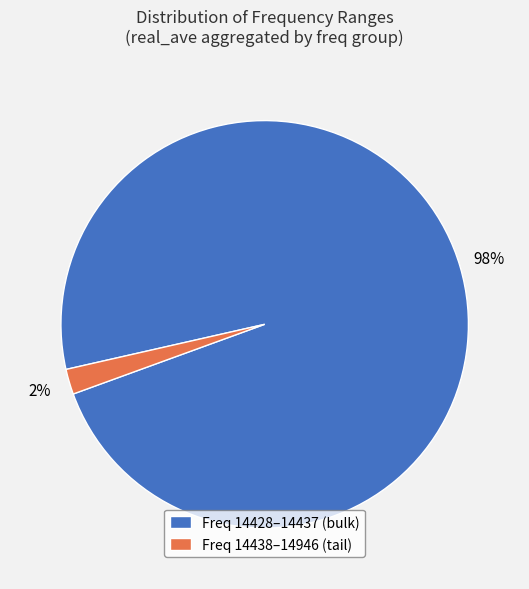

The Freq 14428–14437 (bulk) slice represents 98% of the pie. True or false?

True